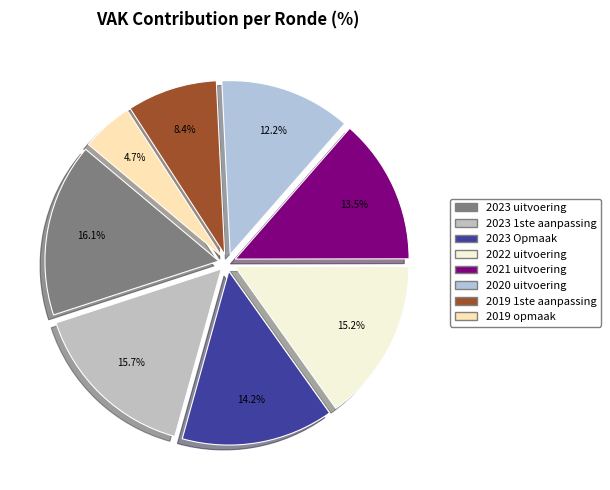

Which slice is the largest?

2023 uitvoering